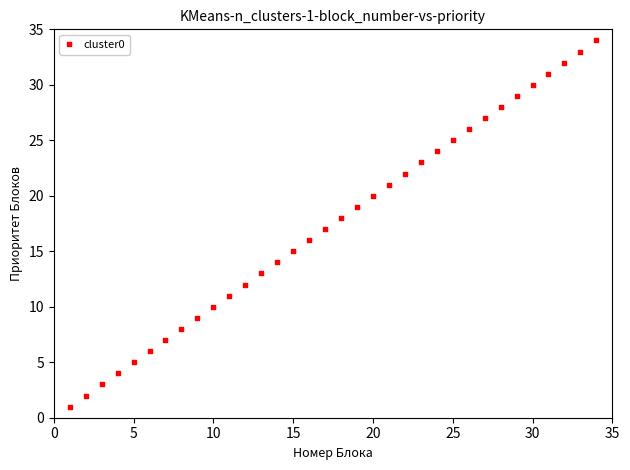

What is the range of X values (max minus min)?

33